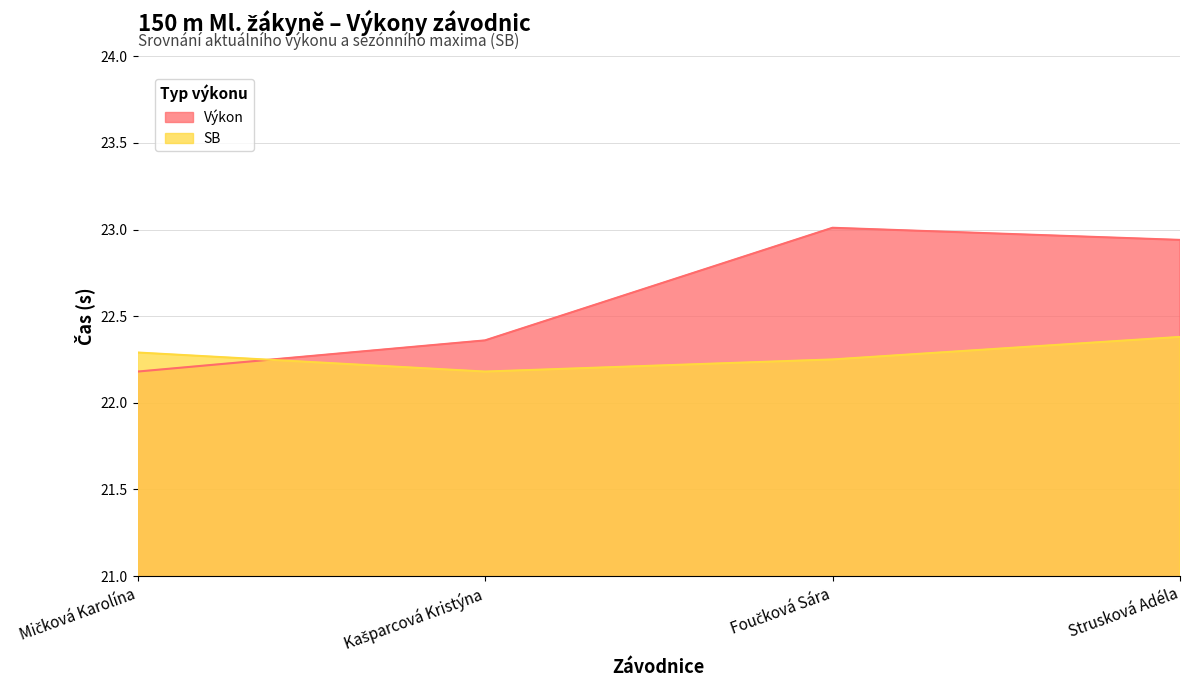

Is it true that SB equals 8.5 at Mičková Karolína?

False